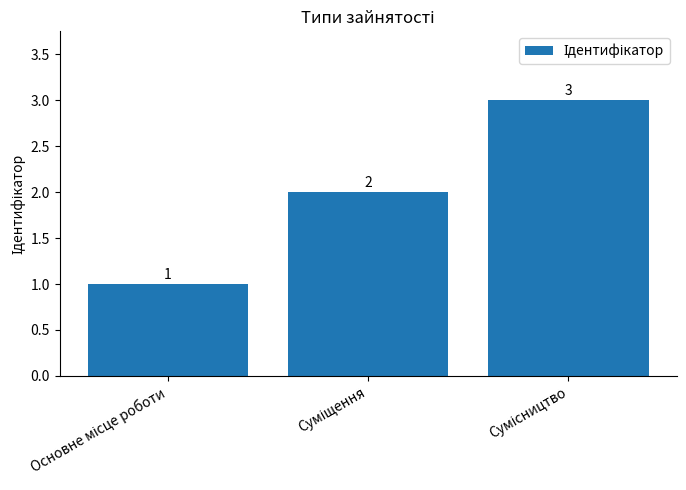

What is the value of the 3rd bar from the left?

3